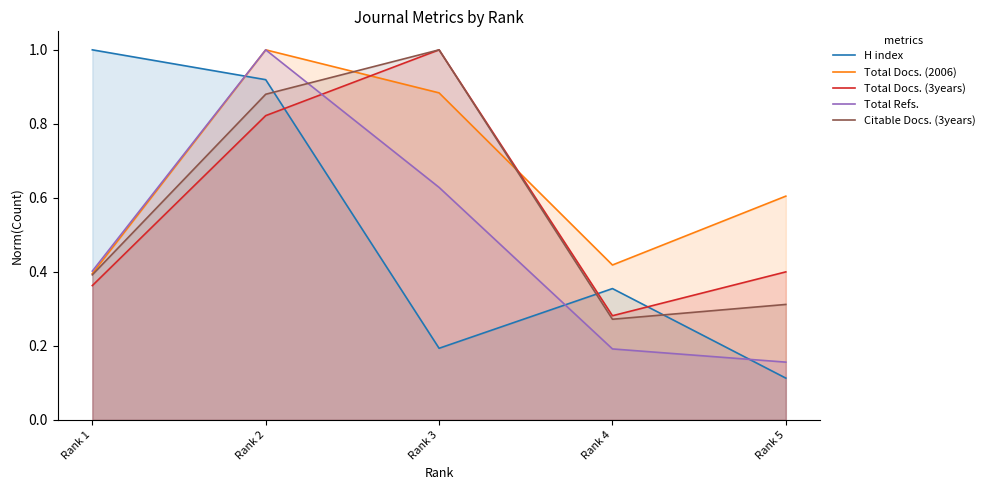

What are all the series names shown in the legend?

H index, Total Docs. (2006), Total Docs. (3years), Total Refs., Citable Docs. (3years)